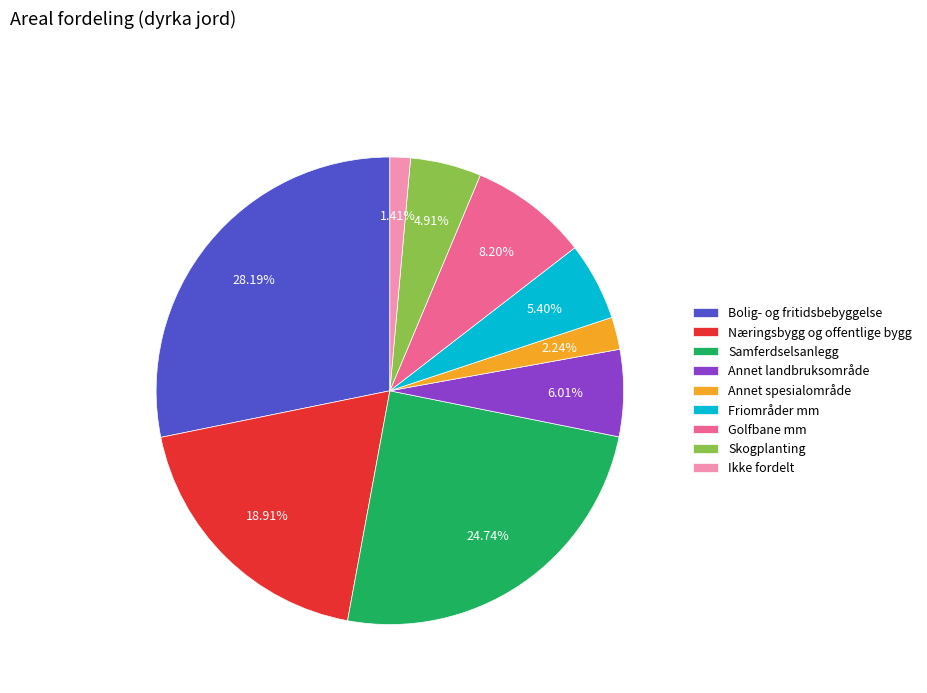

To the nearest percent, what portion does Ikke fordelt represent?

1%